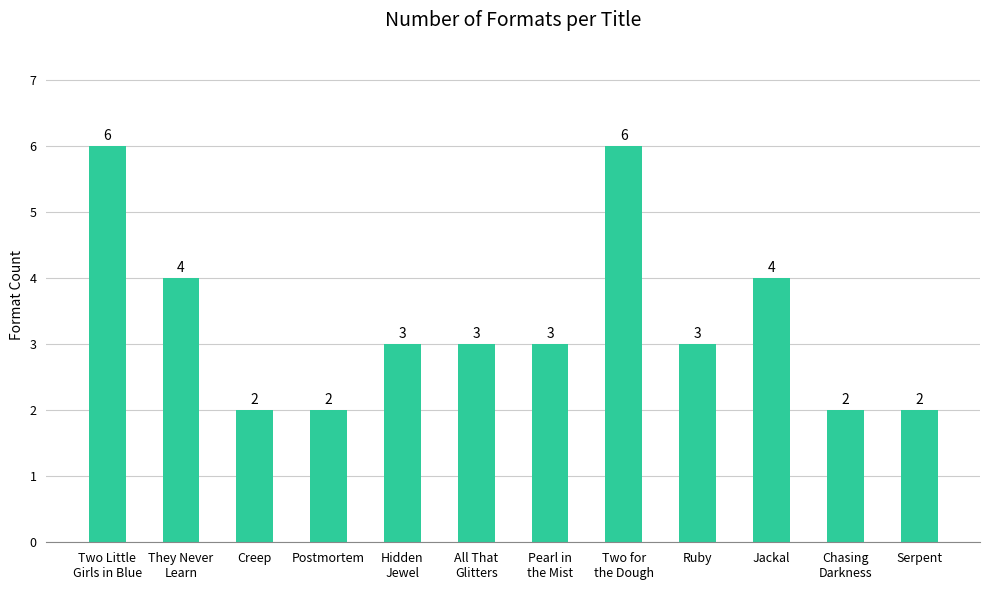

What is the label of the 1st bar from the right?

Serpent